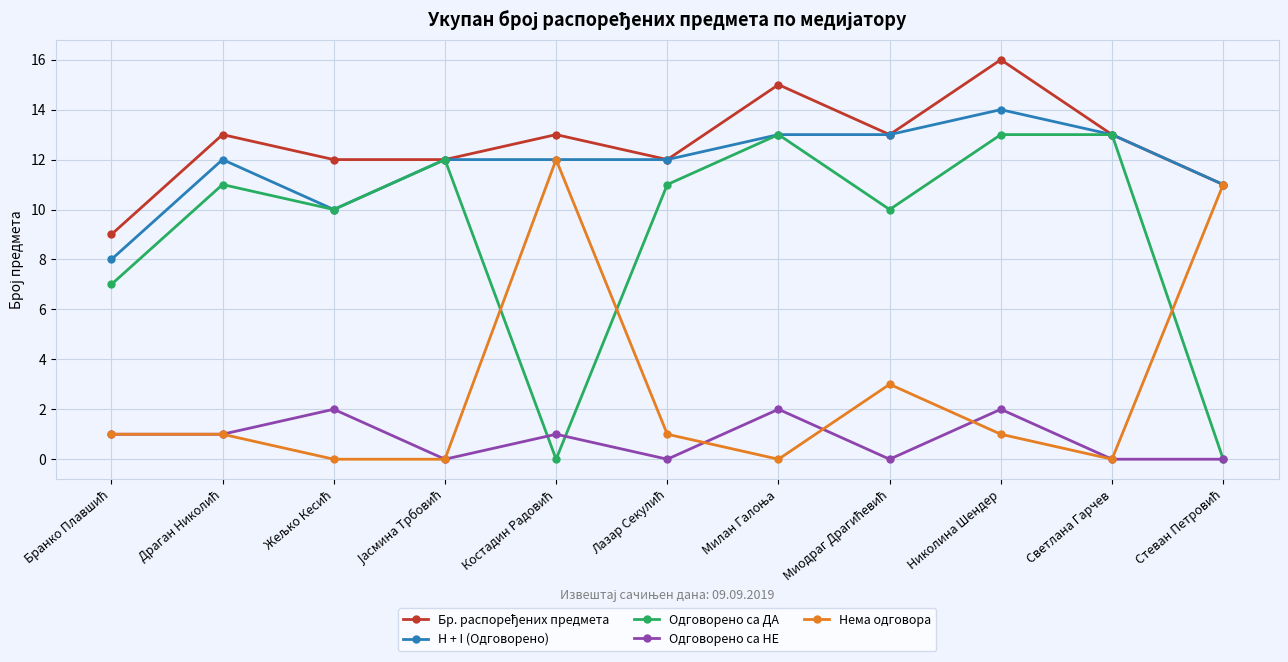

How many interior local valleys does the Одговорено са ДА series have?

3